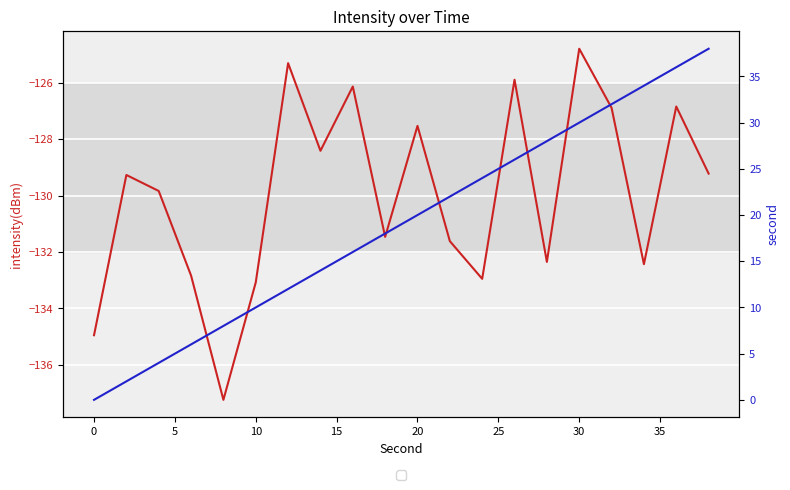

At 11, list the series in order from smallest to largest.

intensity(dBm), second